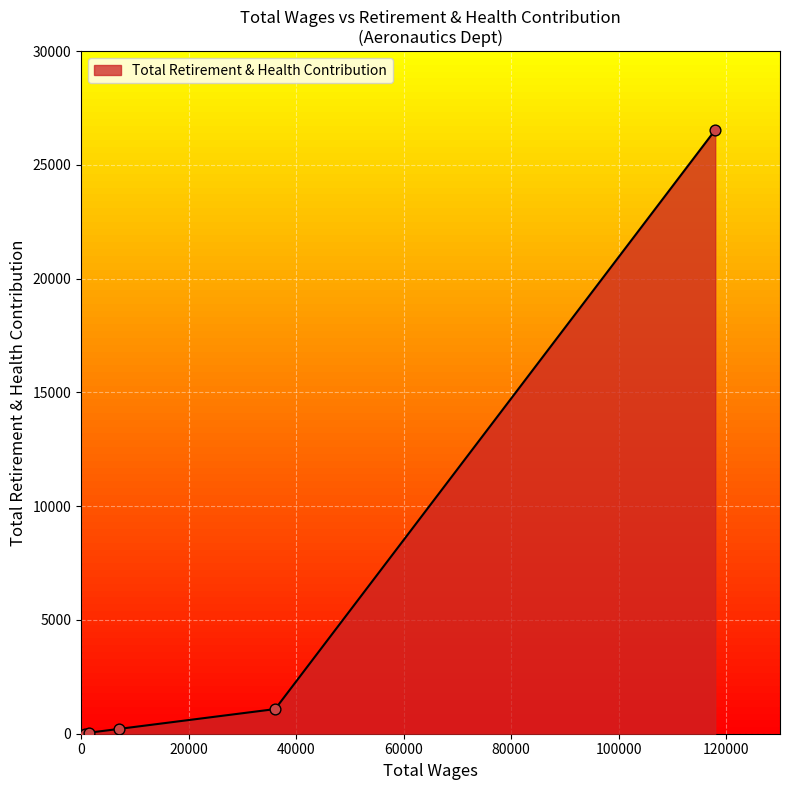

True or false: the data has more than 1 interior local peaks.

False